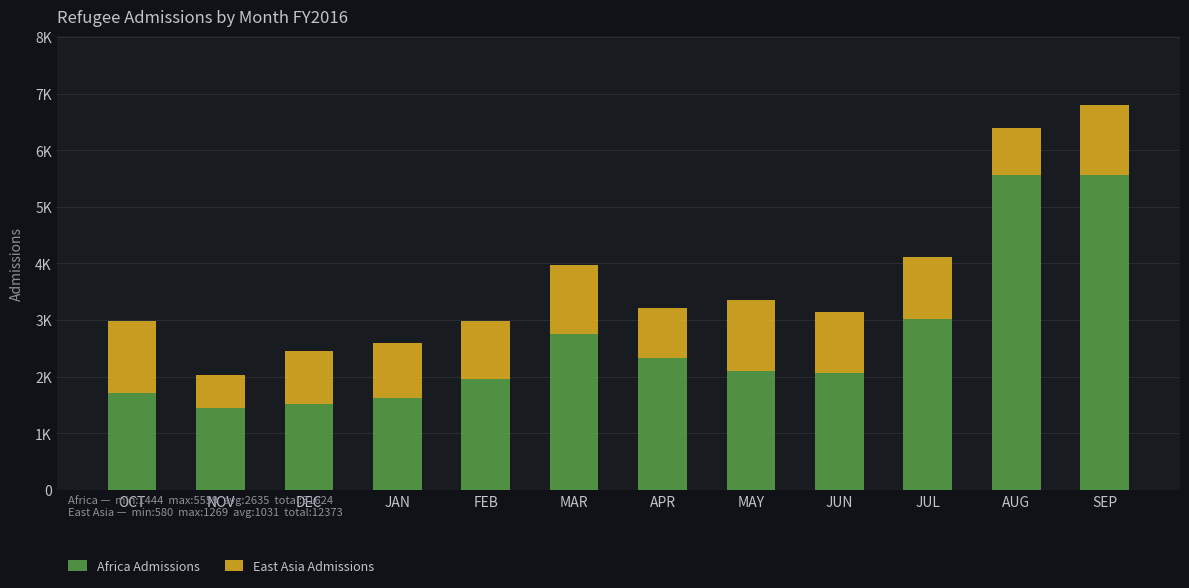

Between FEB and SEP, which is larger?

SEP